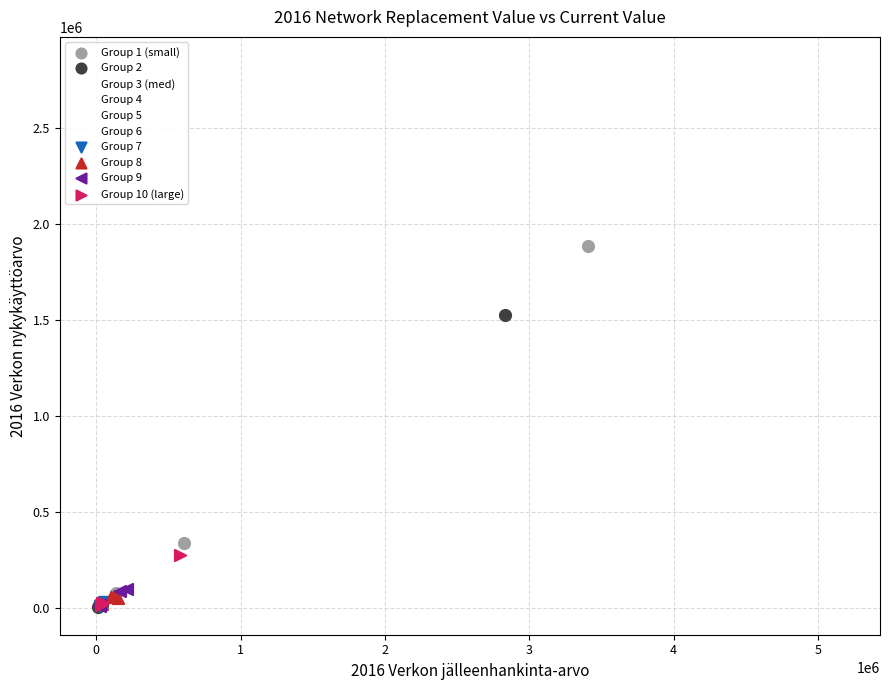

Which series has the largest Y range (max minus min)?

Group 3 (med)